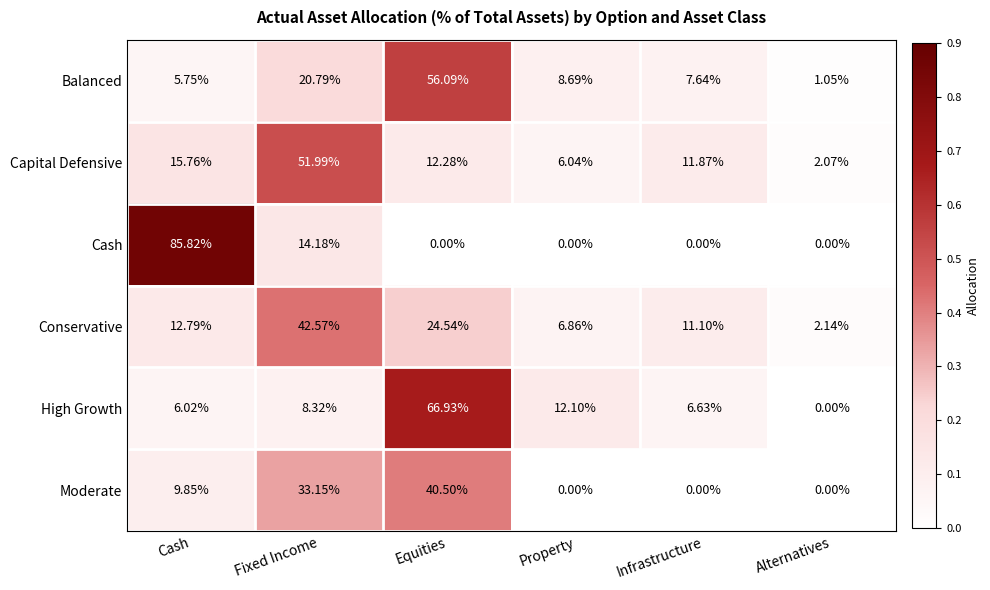

At which category is the sum across all series the highest?

Equities